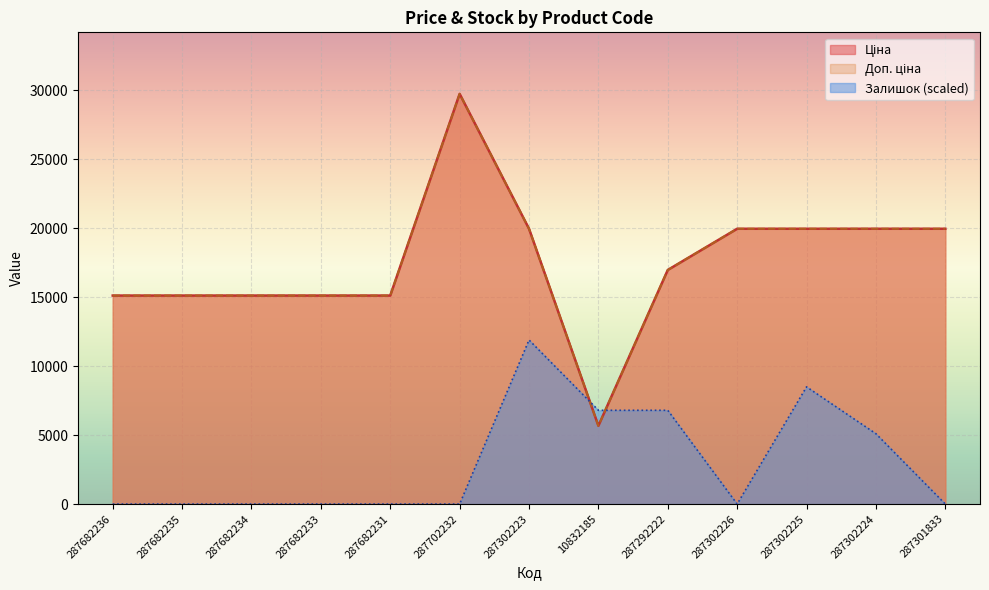

At which category does Ціна reach its first local peak?

287702232